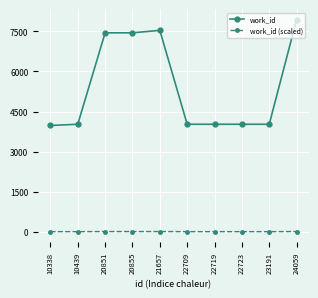

Between 10439 and 21657, which series saw the biggest shift?

work_id